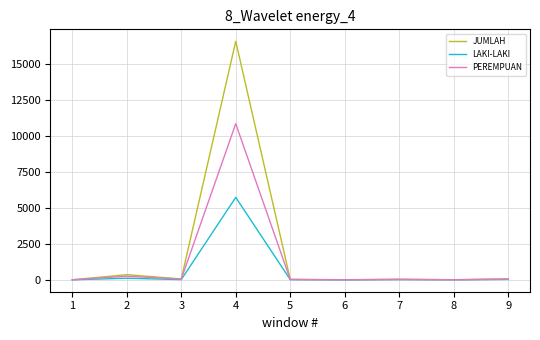

List the series in order of their peak value, highest first.

JUMLAH, PEREMPUAN, LAKI-LAKI